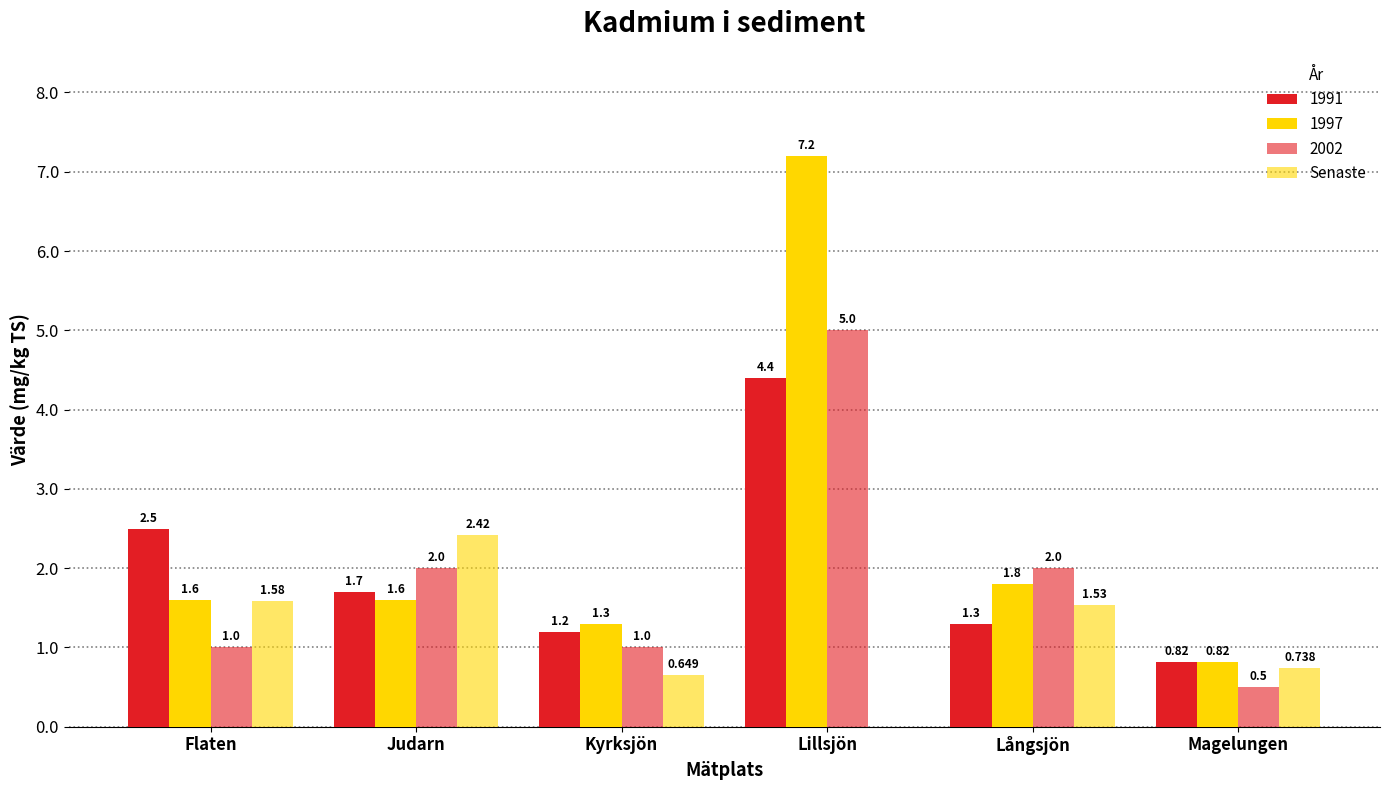

How many values in the 1991 series exceed 1?

5